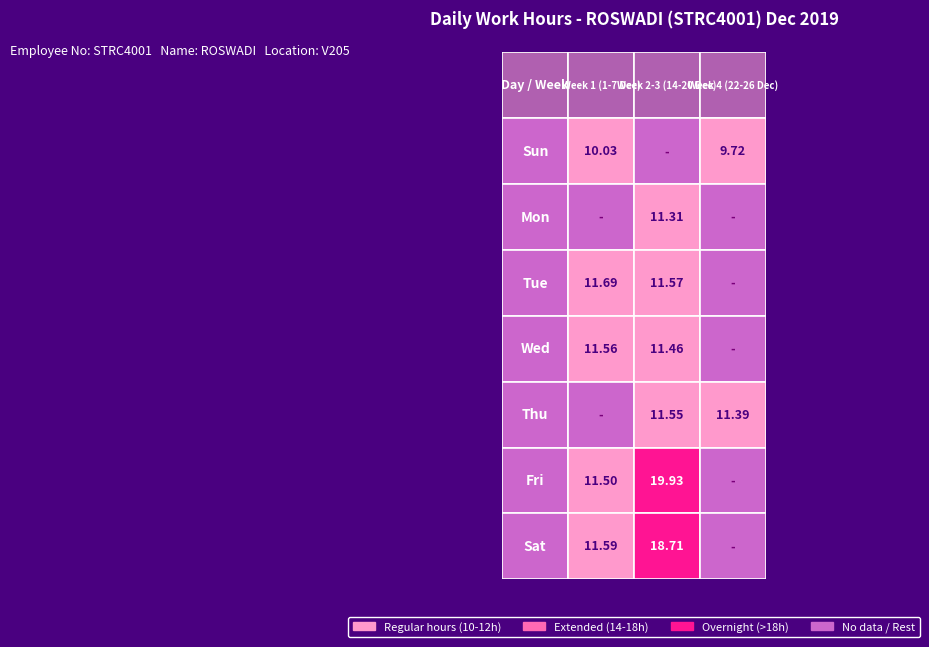

Is it true that Thu equals 16.9 at 1?

False